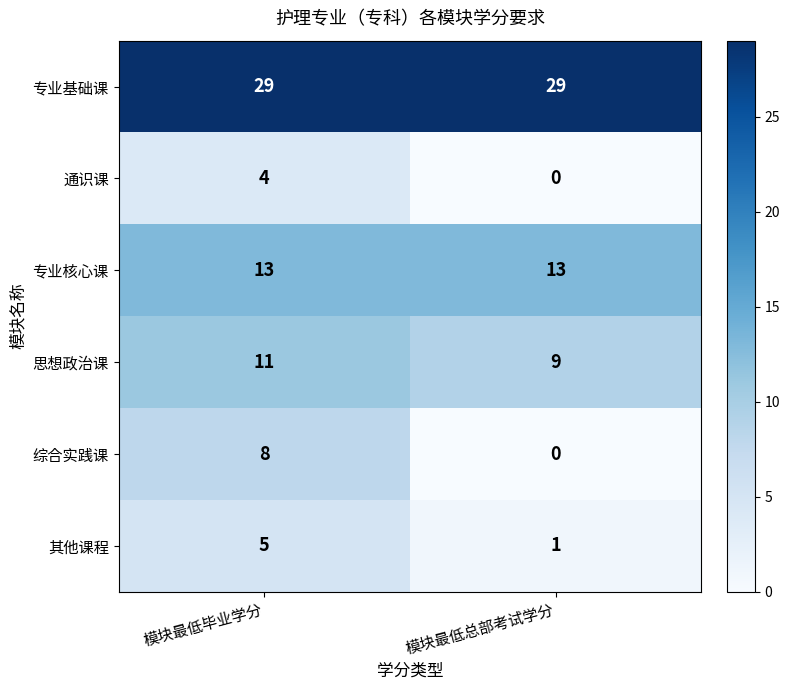

What is the spread (max minus min) of values at 模块最低毕业学分?

25